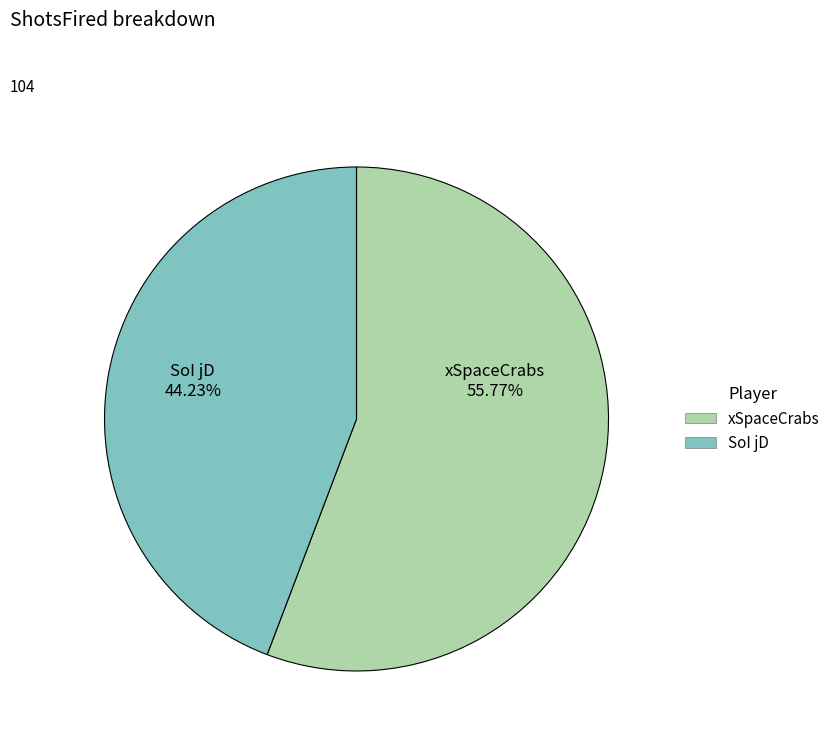

What percentage is the xSpaceCrabs slice, to the nearest percent?

56%